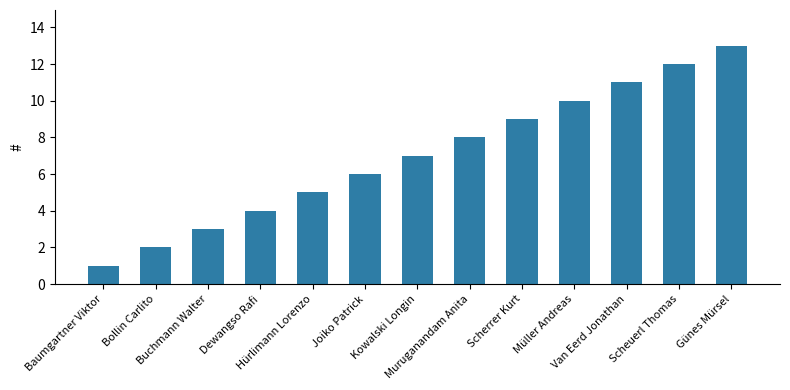

Reading left to right, what are all the values shown in this chart?

1	2	3	4	5	6	7	8	9	10	11	12	13